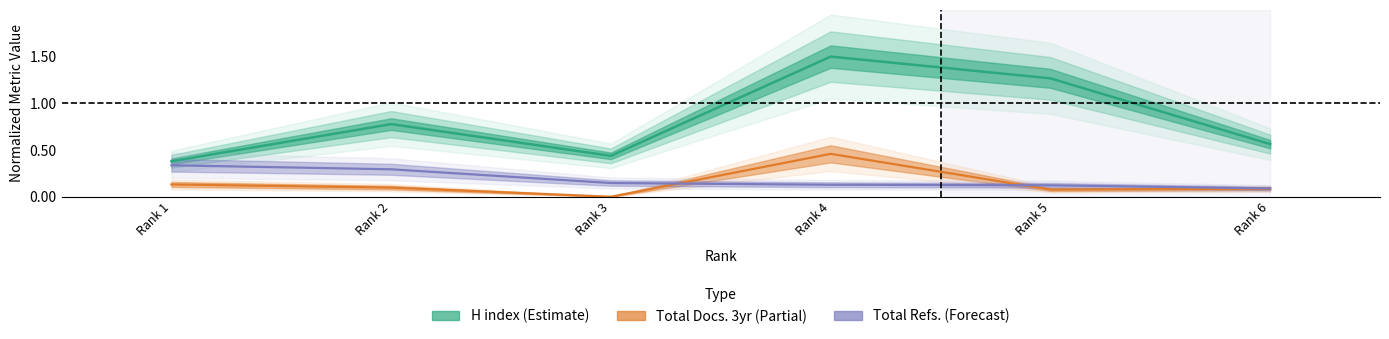

True or false: Total Refs. and H index cross at least once.

False